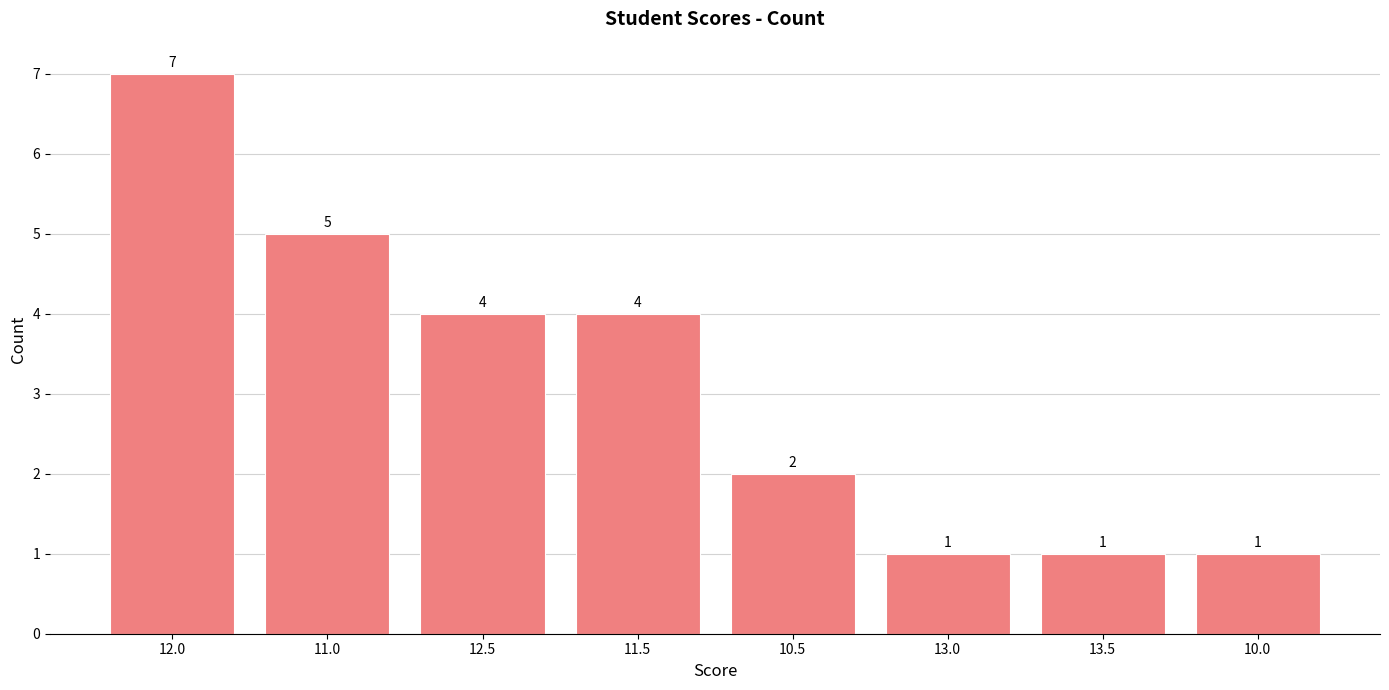

What is the change in value from 10.5 to 13.5?

-1